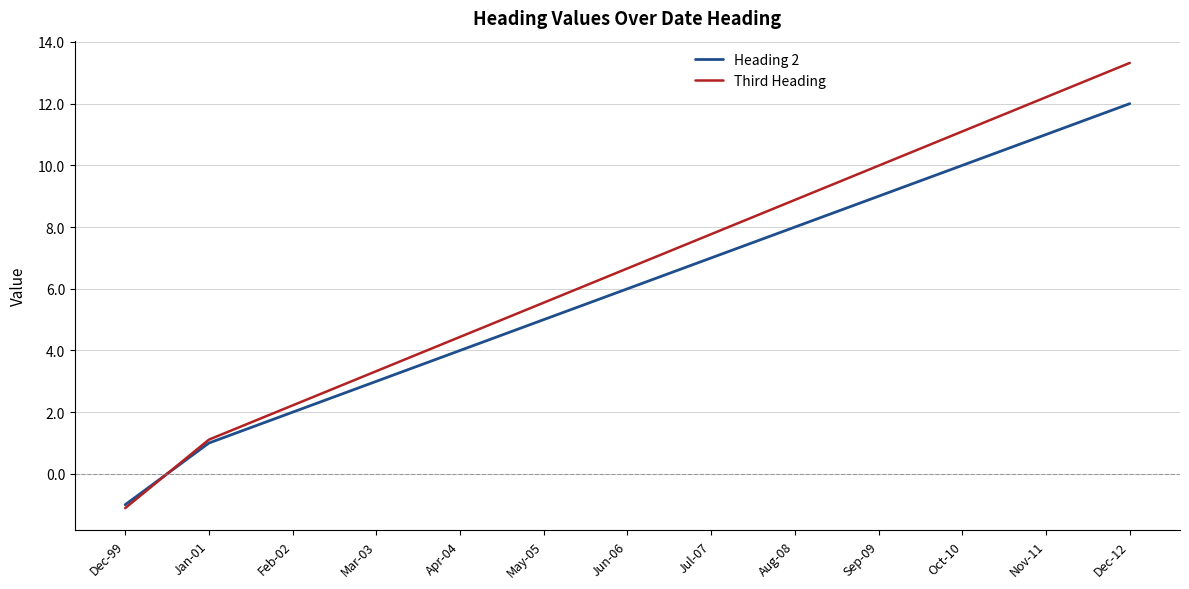

Does the chart display data point markers on the line(s)?

No